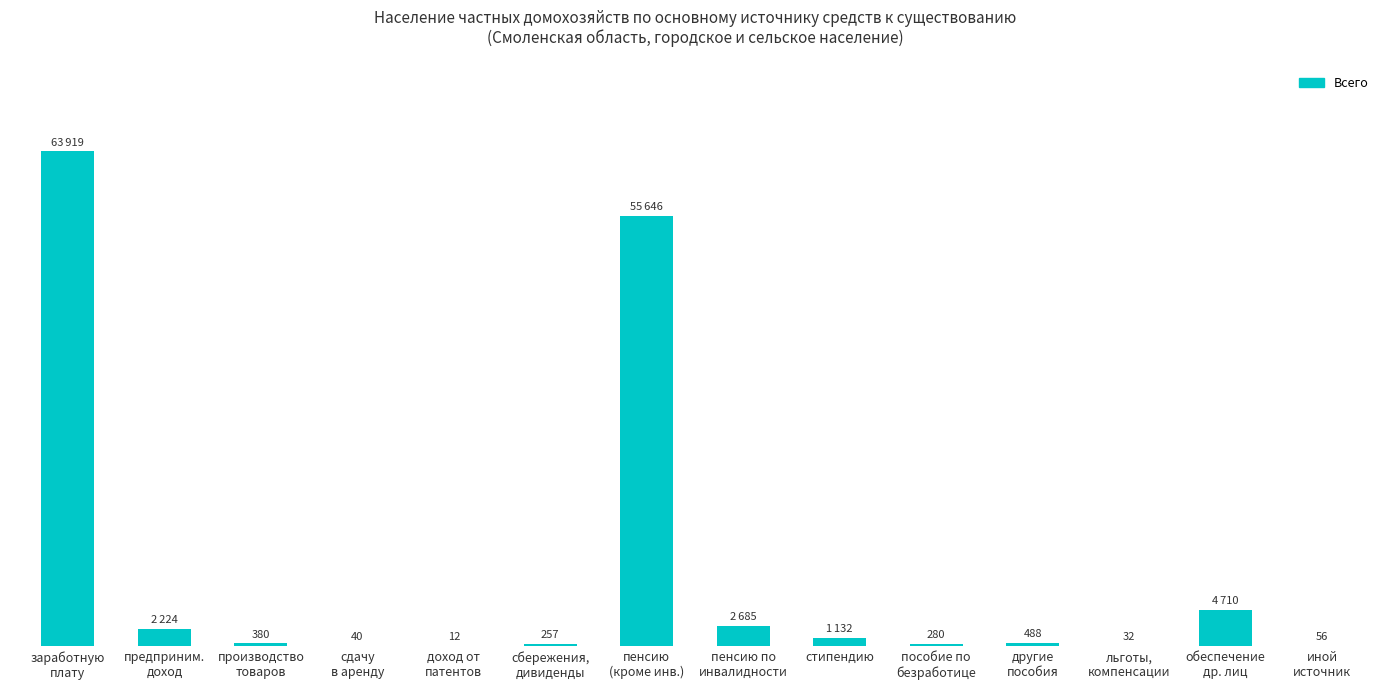

Are the bars horizontal?

No